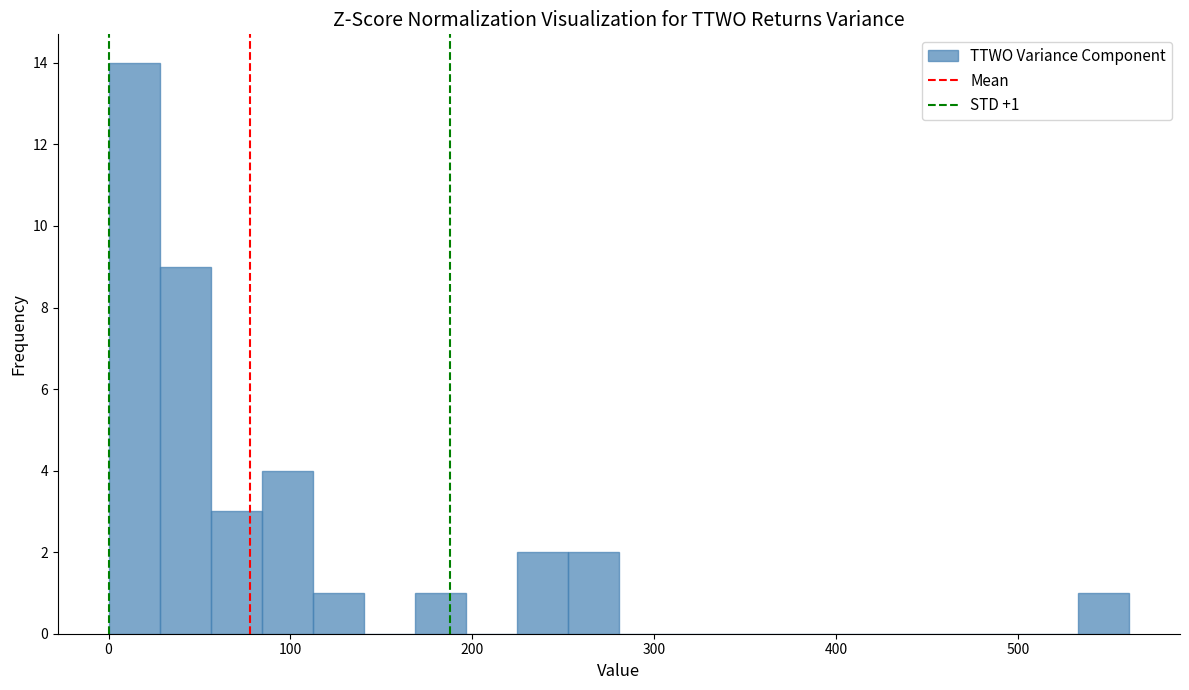

Read against the x-axis, roughly where is the centre of the tallest bar?

10